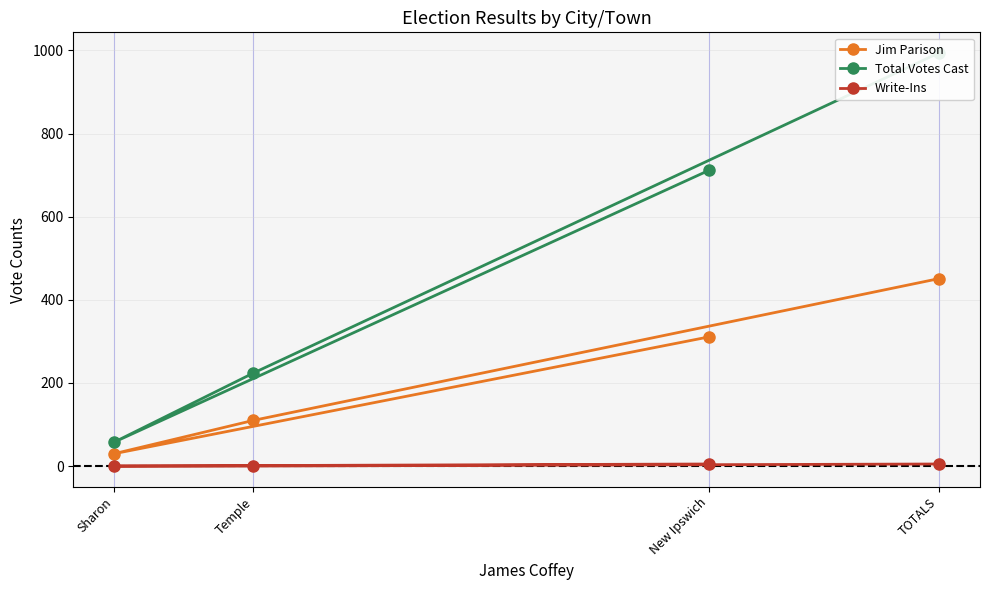

True or false: Total Votes Cast has a value of 647 at TOTALS.

False